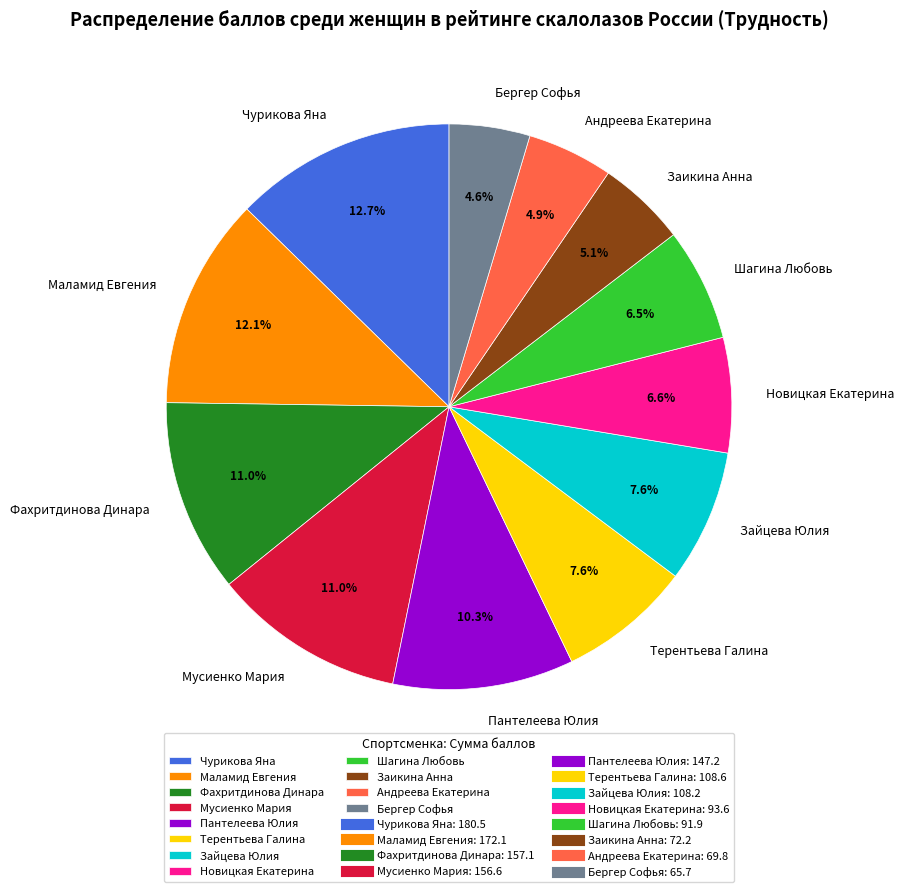

What is the largest slice in the pie chart?

Чурикова Яна